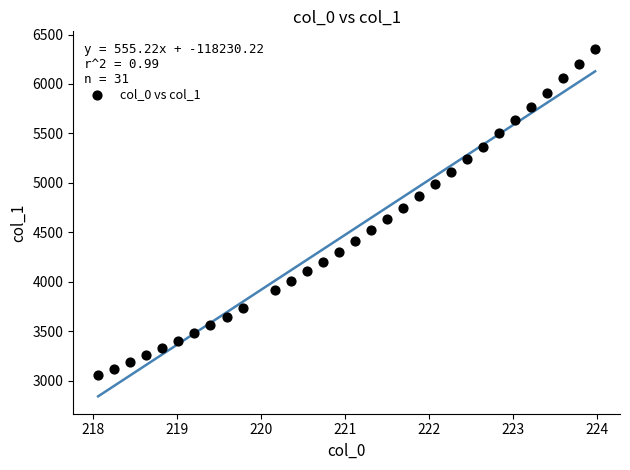

What is the range of X values (max minus min)?

5.9